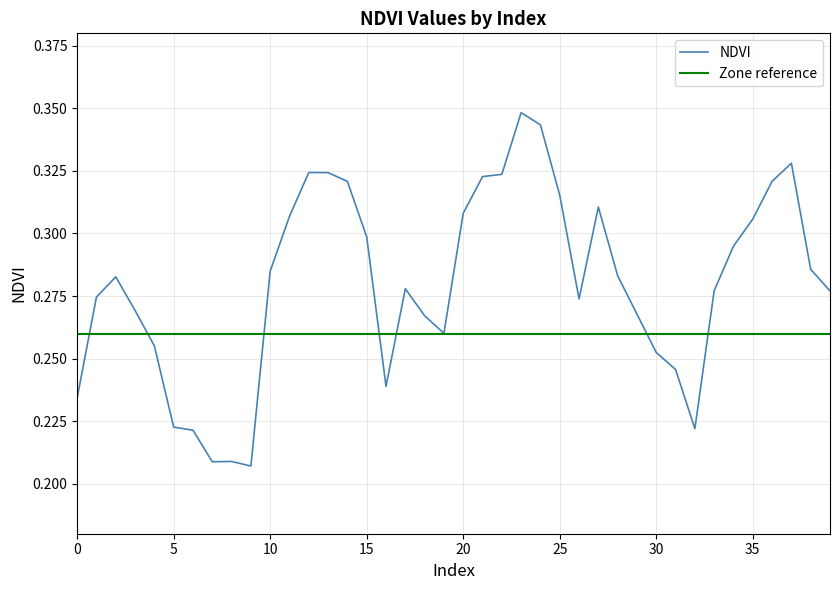

List the labels in order of value, largest first.

23, 24, 37, 12, 13, 22, 21, 36, 14, 25, 27, 20, 11, 35, 15, 34, 38, 10, 28, 2, 17, 33, 39, 1, 26, 3, 29, 18, 19, 4, 30, 31, 16, 0, 5, 32, 6, 8, 7, 9